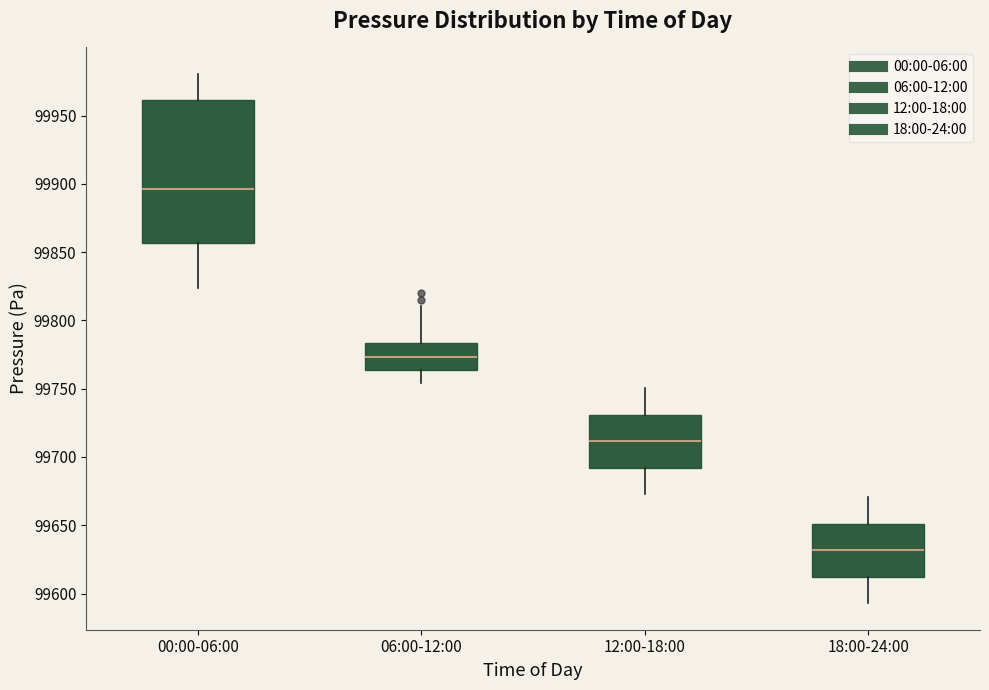

Which box's median line is the lowest?

18:00-24:00